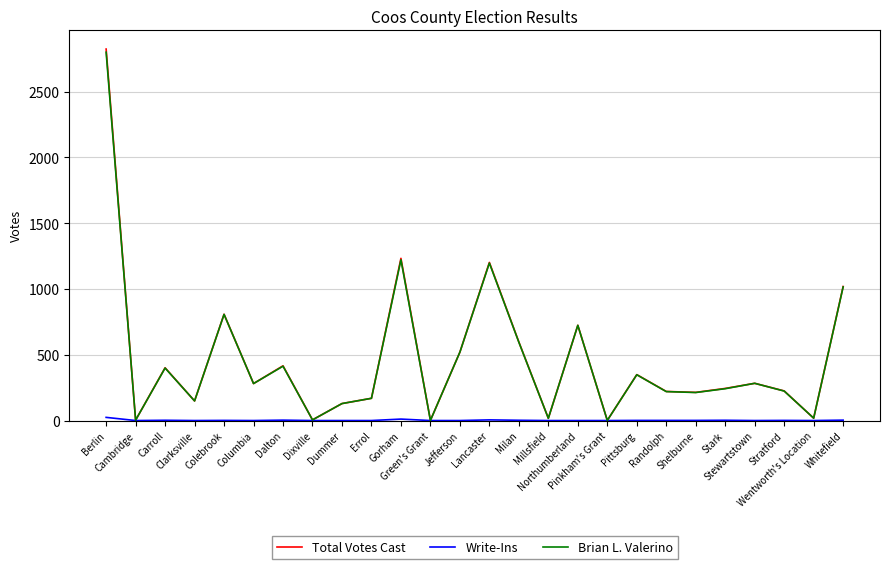

Which series has the widest spread of values?

Total Votes Cast